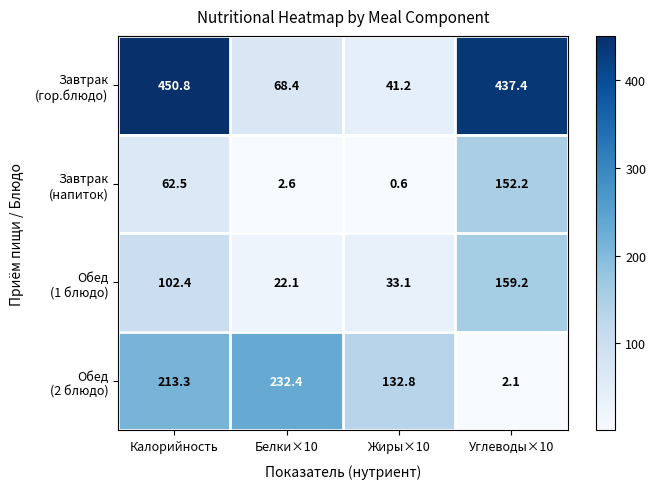

Which label corresponds to the largest value in the chart?

Калорийность